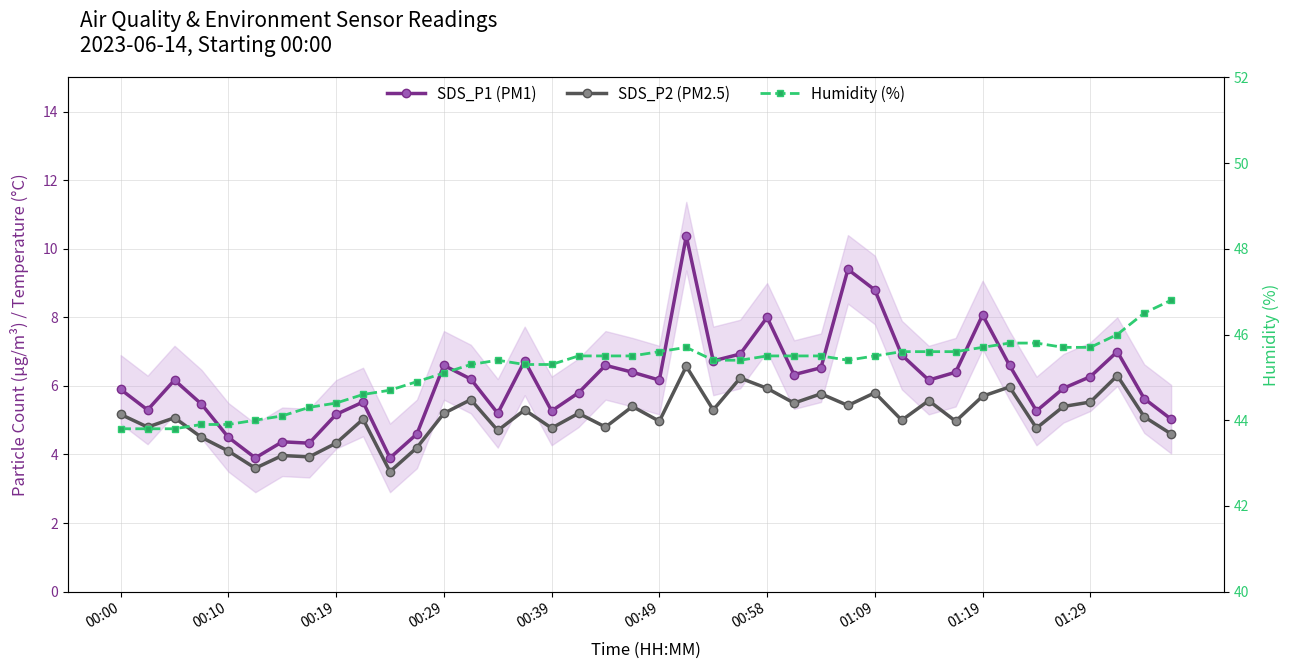

What is the average value of the Humidity (%) series?

45.2